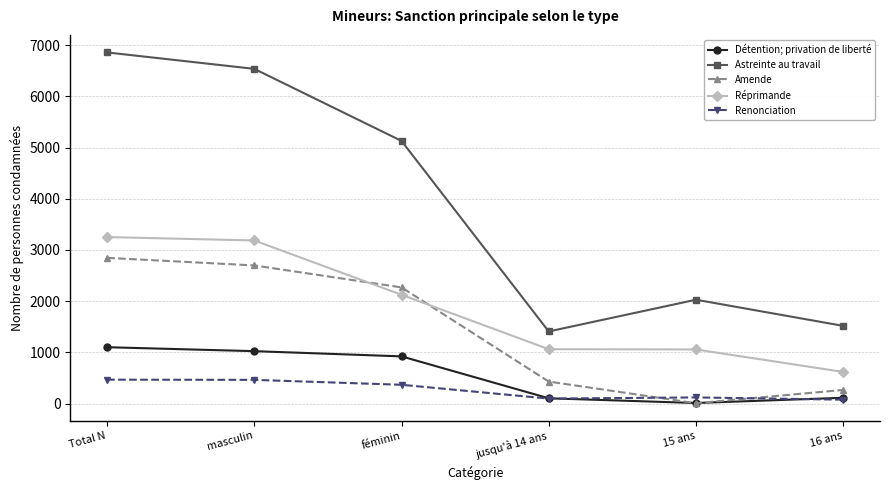

What is the smallest value displayed?

6